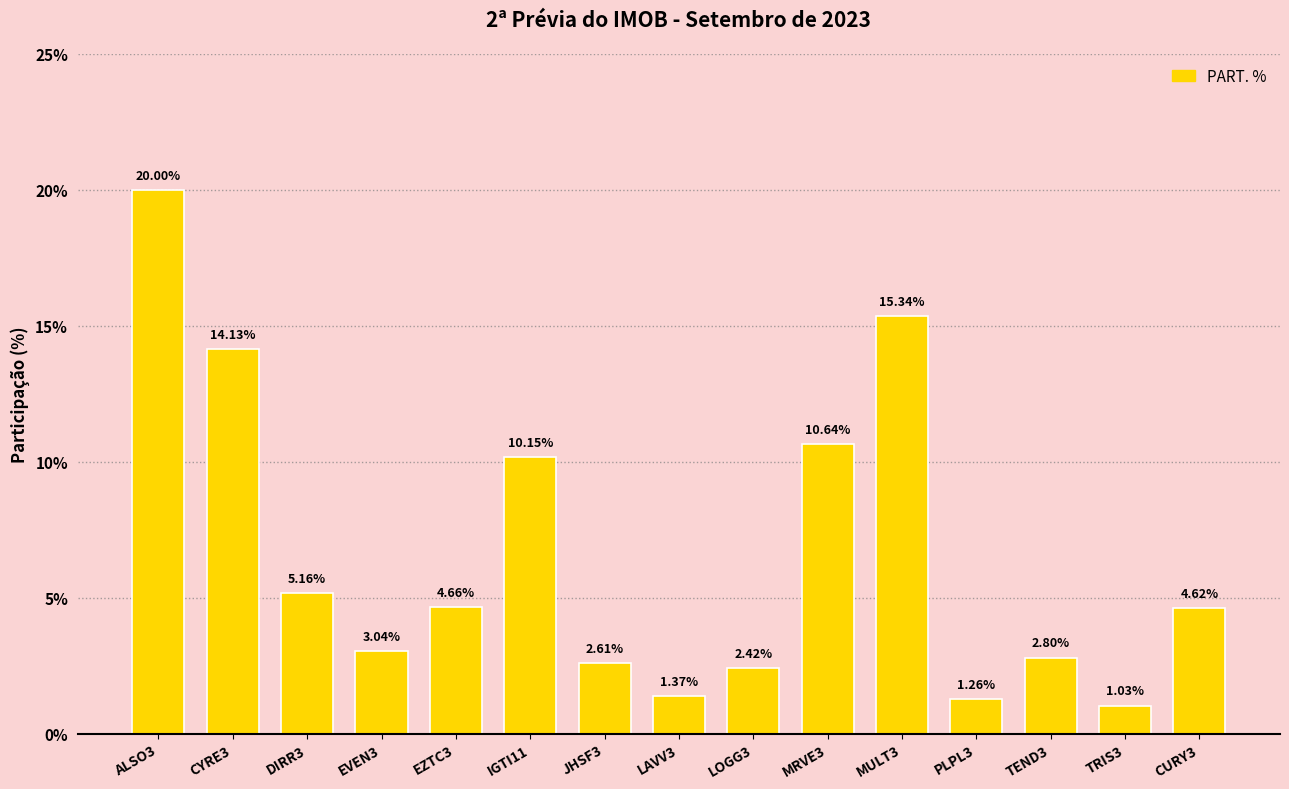

Rank the categories by value from highest to lowest.

ALSO3, MULT3, CYRE3, MRVE3, IGTI11, DIRR3, EZTC3, CURY3, EVEN3, TEND3, JHSF3, LOGG3, LAVV3, PLPL3, TRIS3